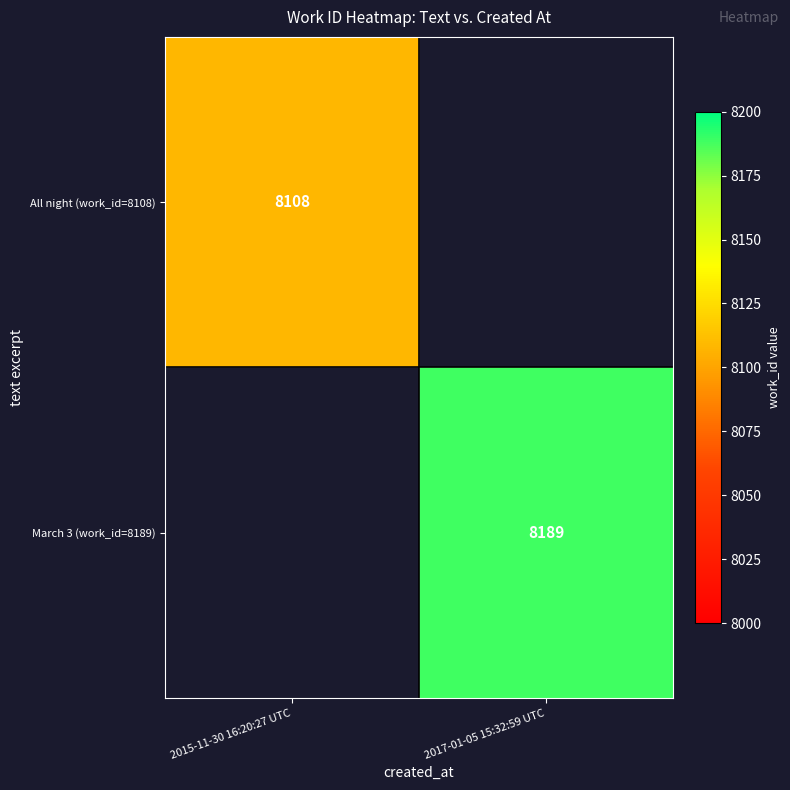

True or false: March 3 (work_id=8189) has a value of 13007 at 2017-01-05 15:32:59 UTC.

False